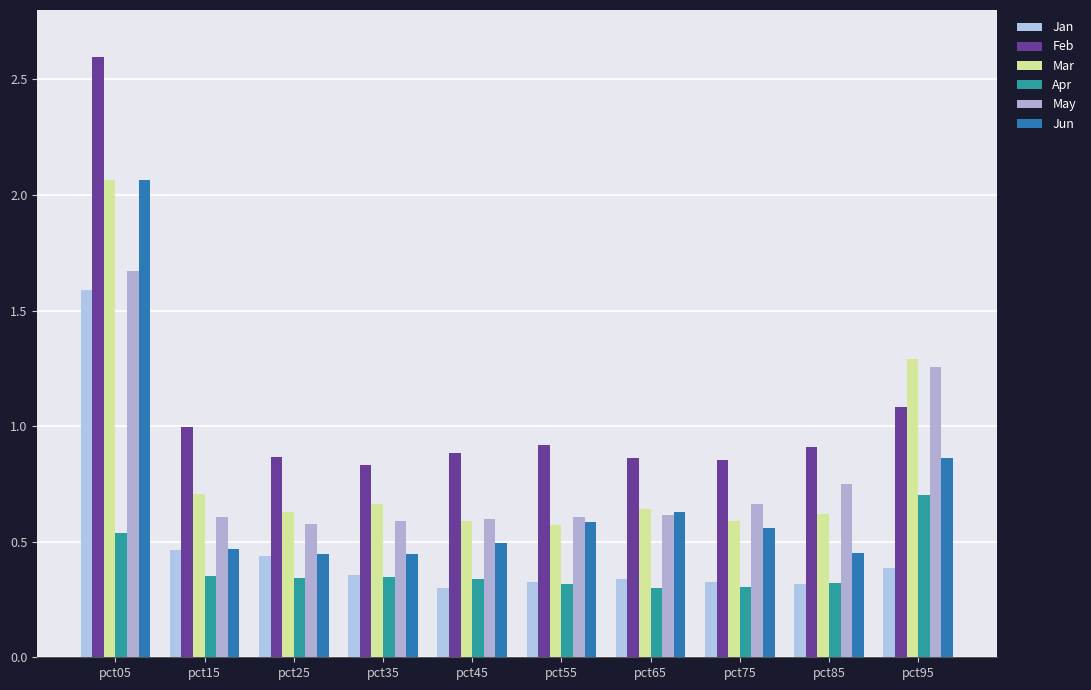

What is the sum of the Feb values at pct65 and pct25?

1.7